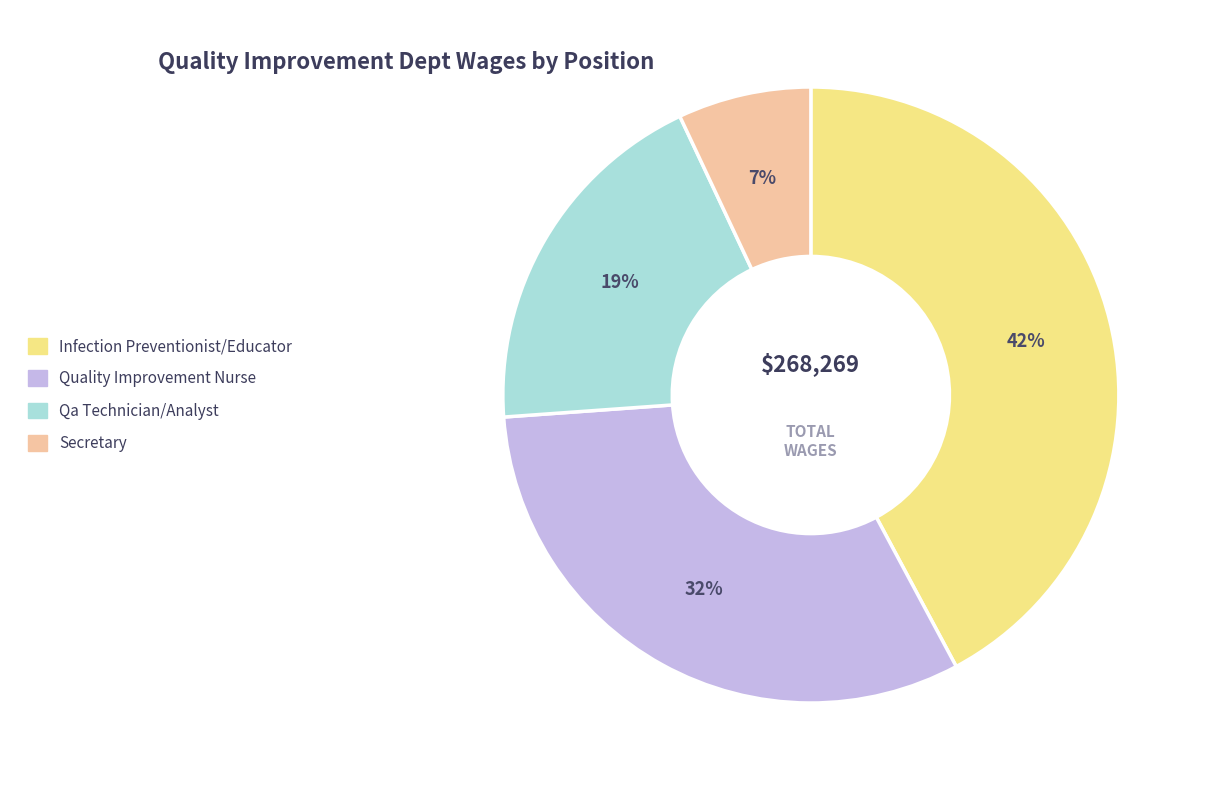

How many segments does this pie chart have?

4